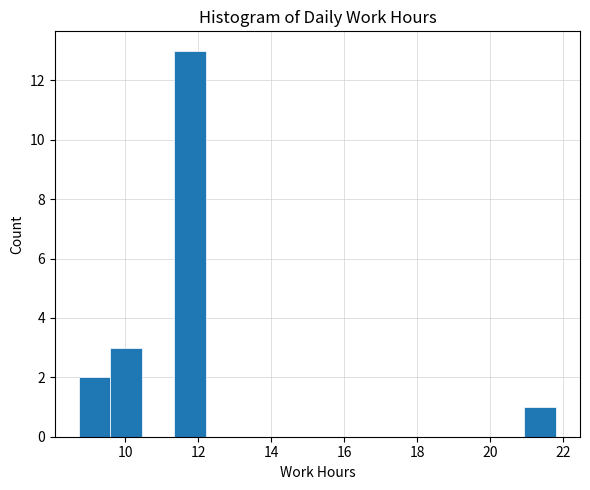

Which range on the x-axis has the tallest bar?

11.4 to 12.2